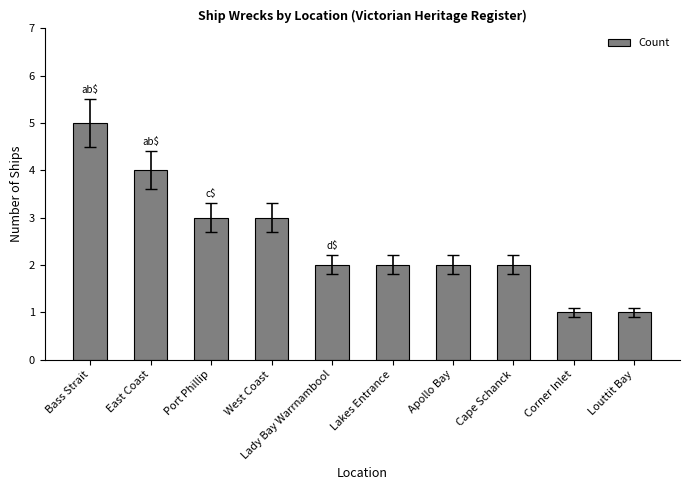

What position from the left is Lakes Entrance?

6